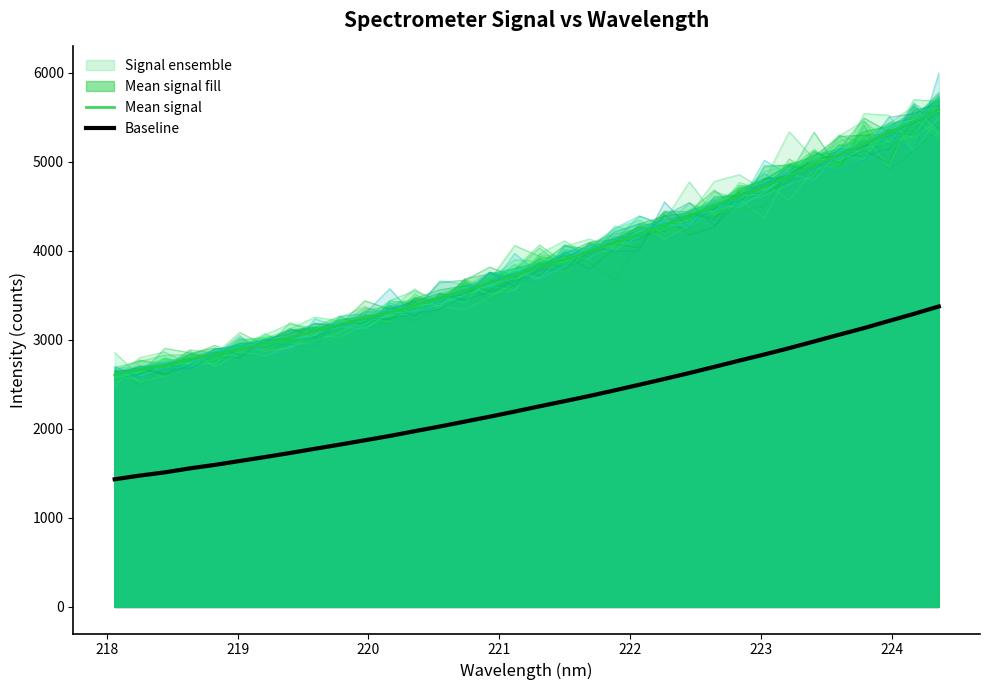

True or false: Mean signal and Baseline cross at least once.

False